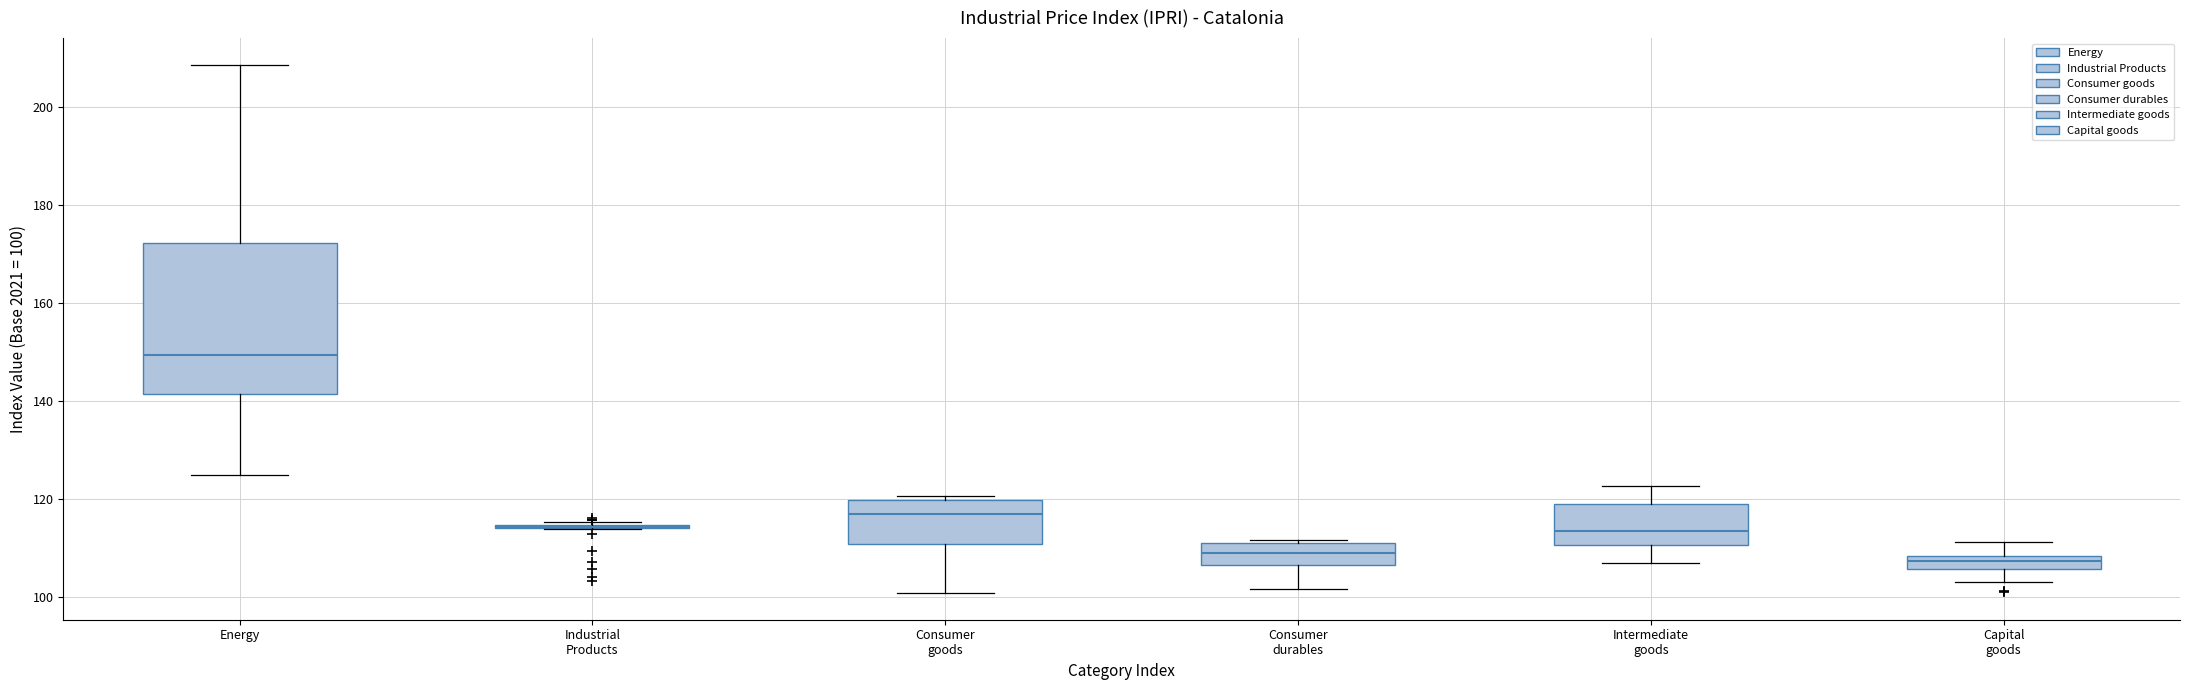

Where is the upper edge of the box for Consumer goods on the y-axis? The values are not printed on the chart, so give them approximately, as read against the axis.

120